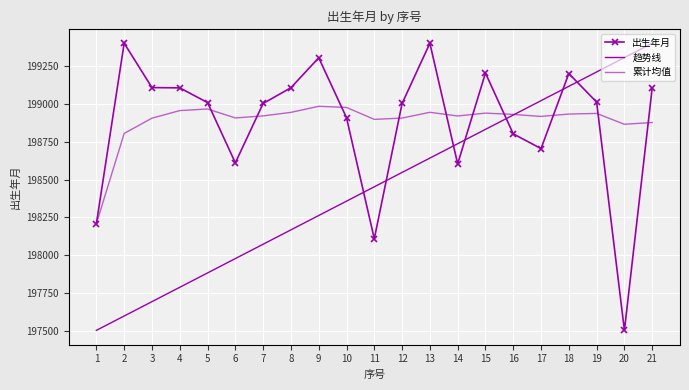

Reading left to right, transcribe all the data shown in this chart.

出生年月: 1=198209.0	2=199401.0	3=199108.0	4=199106.0	5=199009.0	6=198611.0	7=199003.0	8=199107.0	9=199305.0	10=198909.0	11=198109.0	12=199003.0	13=199401.0	14=198604.0	15=199204.0	16=198802.0	17=198705.0	18=199201.0	19=199012.0	20=197504.0	21=199106.0
趋势线: 1=197504.0	2=197598.9	3=197693.7	4=197788.5	5=197883.4	6=197978.2	7=198073.1	8=198168.0	9=198262.8	10=198357.6	11=198452.5	12=198547.4	13=198642.2	14=198737.0	15=198831.9	16=198926.8	17=199021.6	18=199116.5	19=199211.3	20=199306.1	21=199401.0
累计均值: 1=198209.0	2=198805.0	3=198906.0	4=198956.0	5=198966.6	6=198907.3	7=198921.0	8=198944.2	9=198984.3	10=198976.8	11=198897.9	12=198906.7	13=198944.7	14=198920.4	15=198939.3	16=198930.7	17=198917.4	18=198933.2	19=198937.3	20=198865.6	21=198877.1